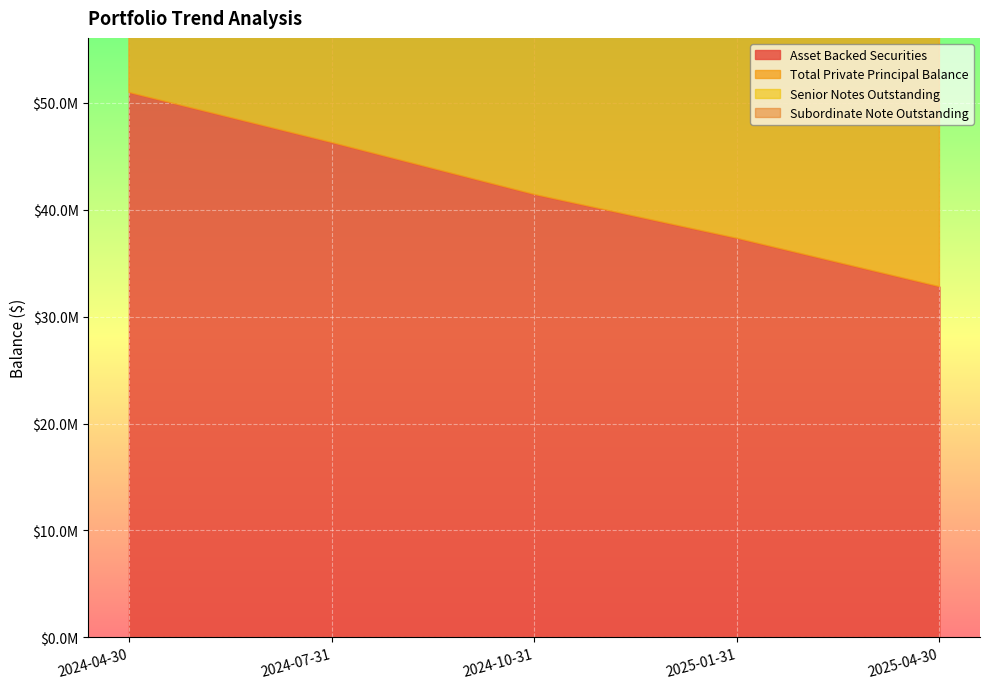

What is the average value of the Senior Notes Outstanding series?

33962679.6